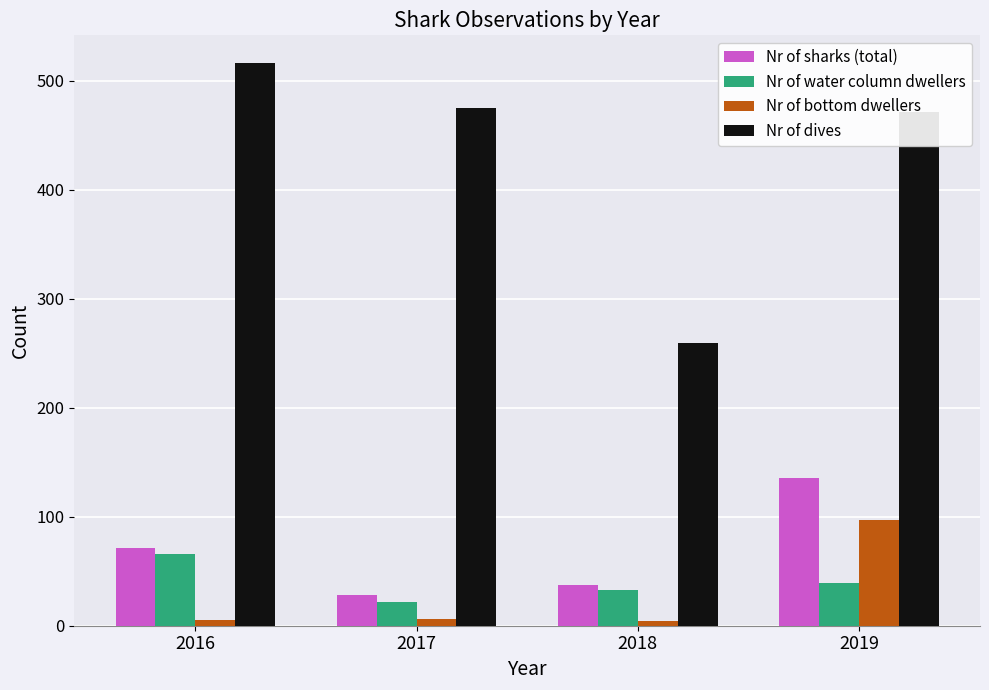

What is the minimum value for Nr of water column dwellers?

22